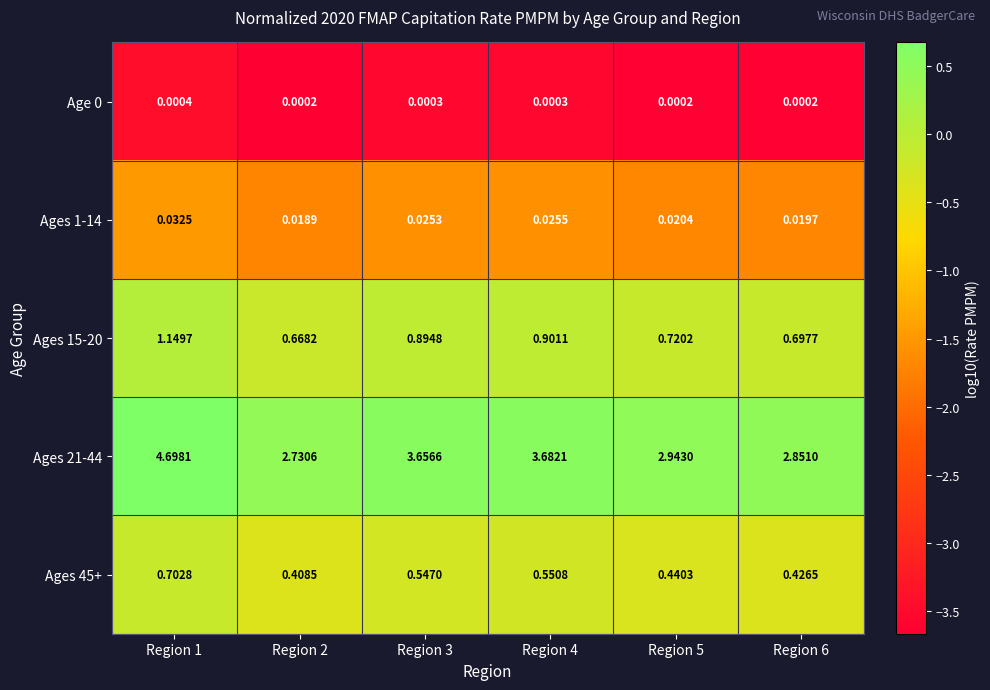

Is the value of Ages 45+ at Region 1 greater than the value of Ages 1-14 at Region 4?

Yes